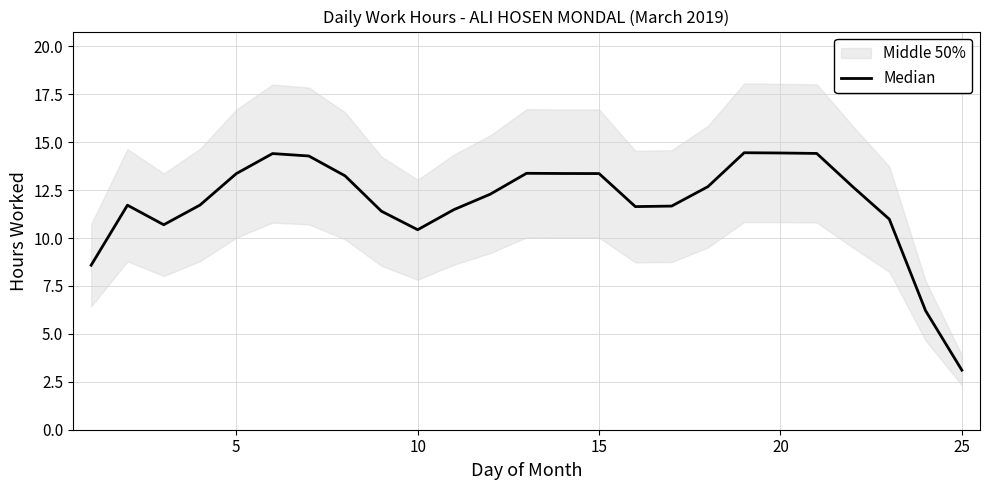

What is the difference between the second highest and minimum values?

11.3